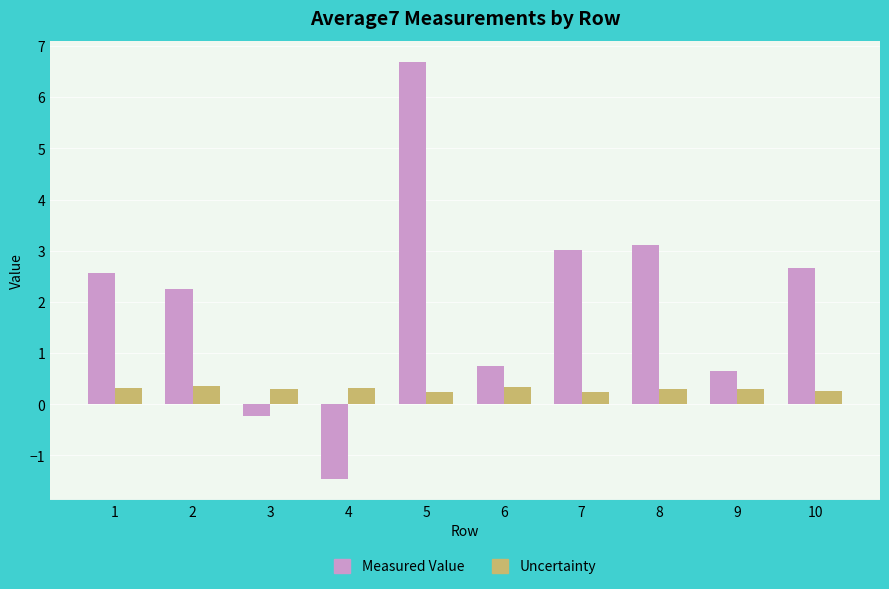

What is the value of the Measured Value bar at the 1st from the left?

2.6